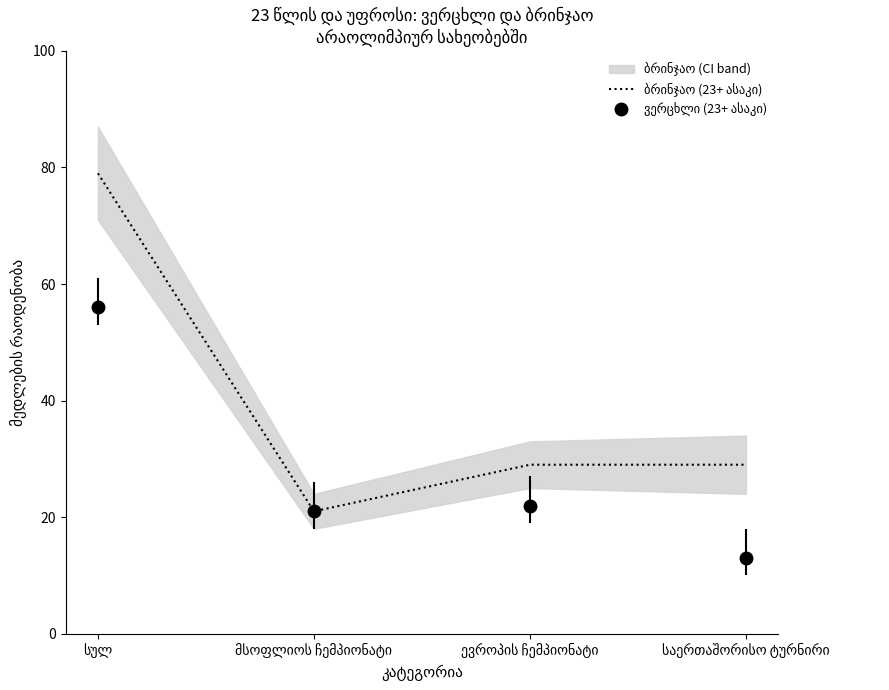

Does the chart have visible grid lines?

No